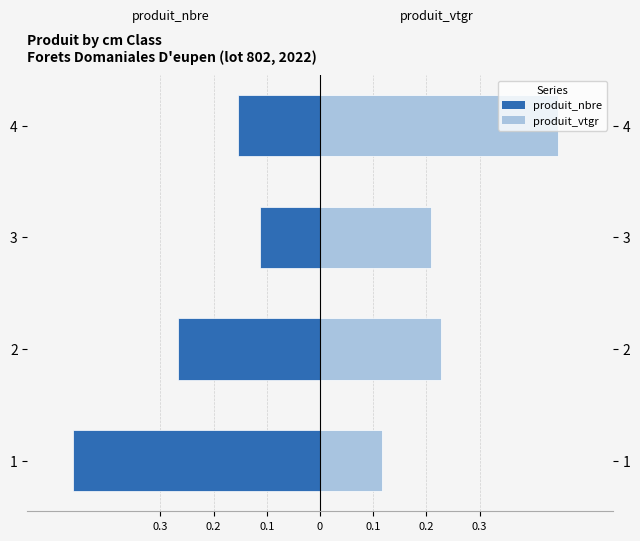

The value of produit_vtgr at 3 is 0.1. True or false?

False